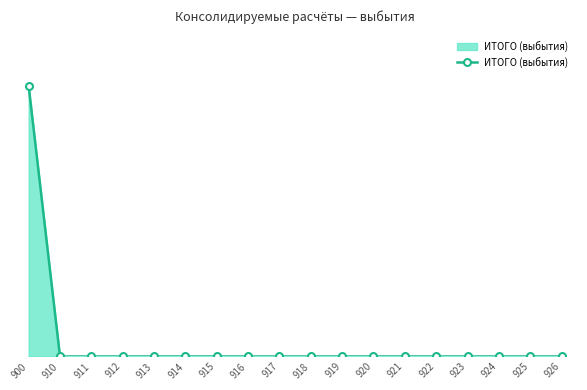

Does the chart have visible grid lines?

No